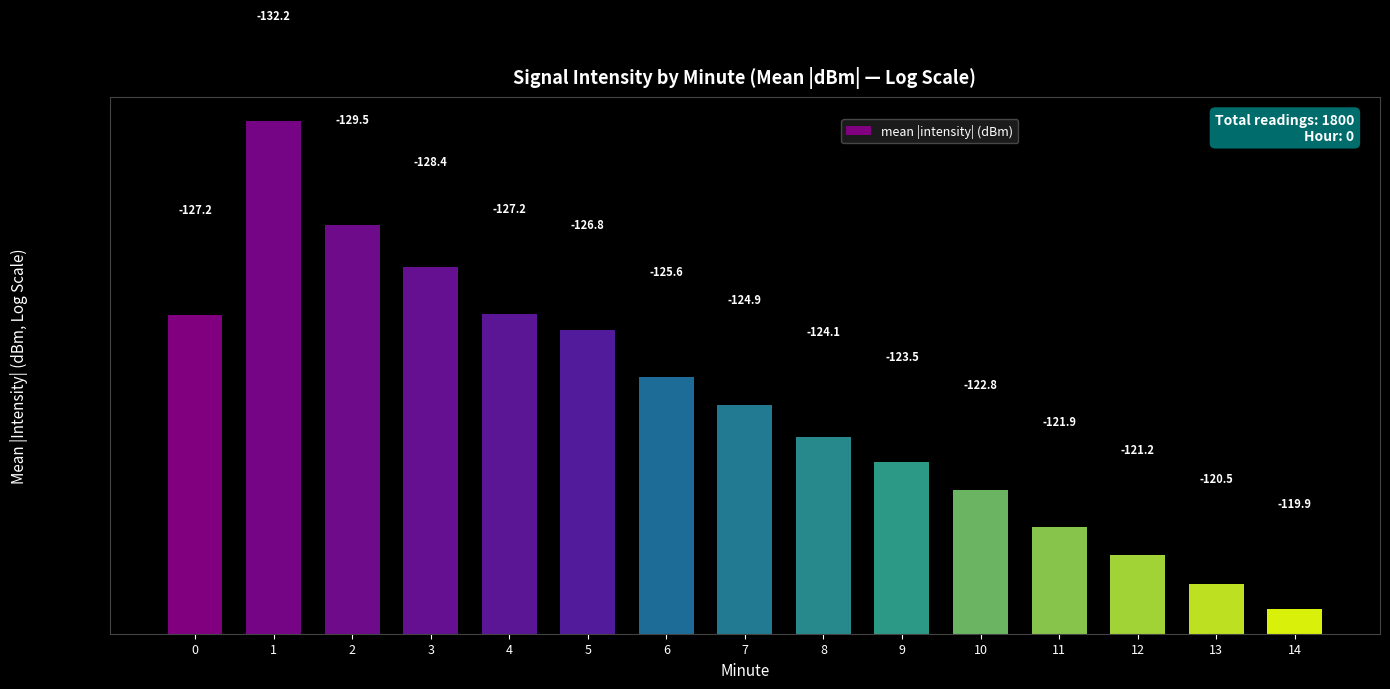

At which category does the chart reach its minimum across all series?

14